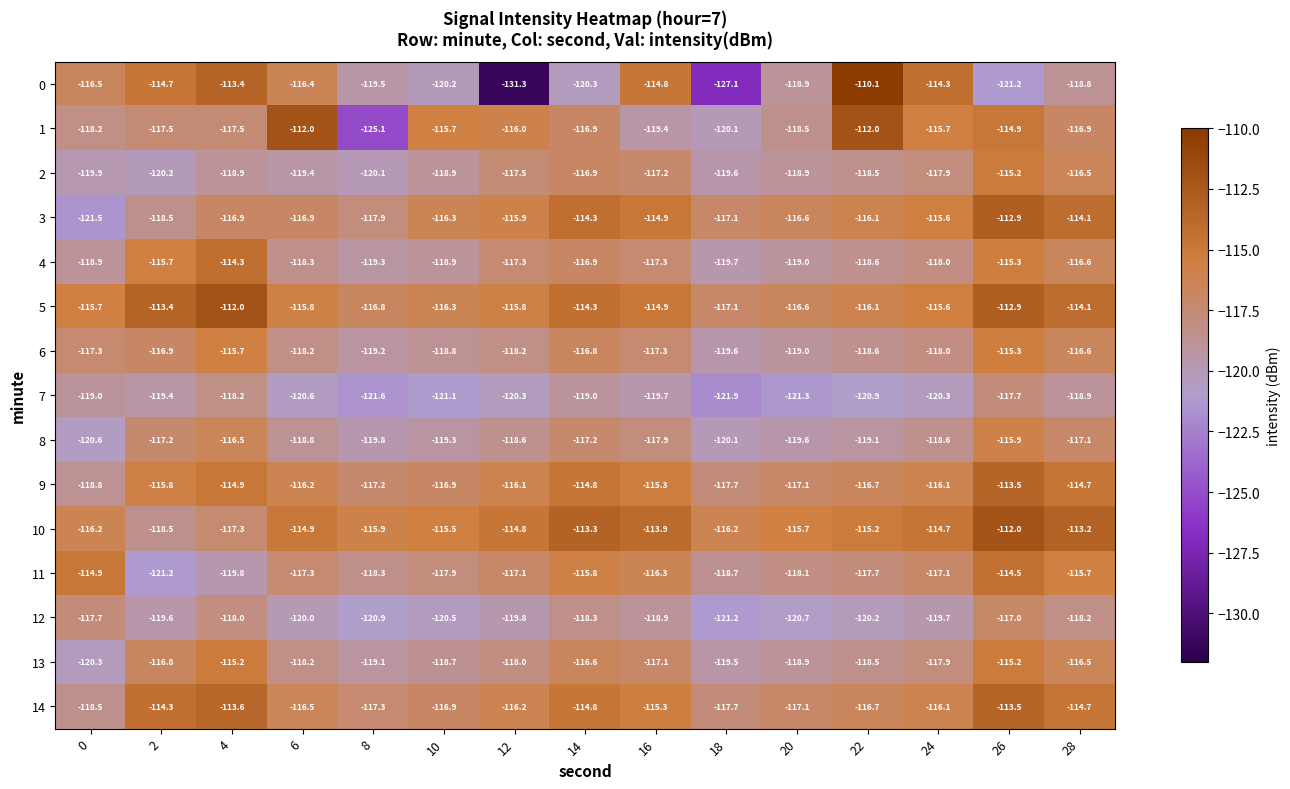

At which category is the sum across all series the highest?

26